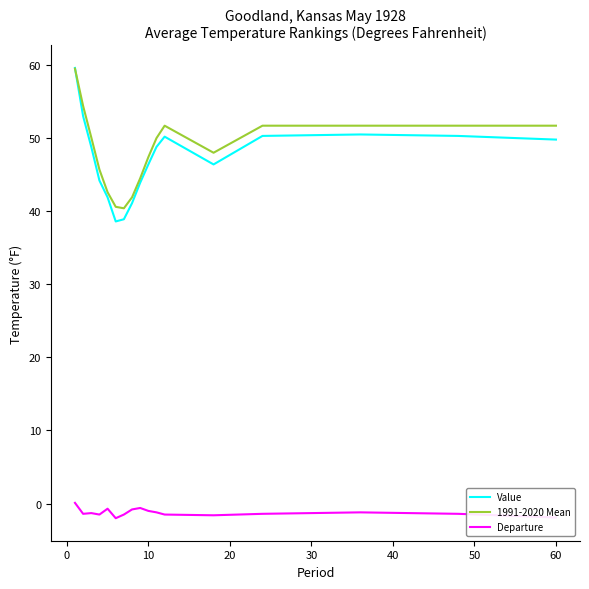

Which series has the largest range (max minus min)?

Value